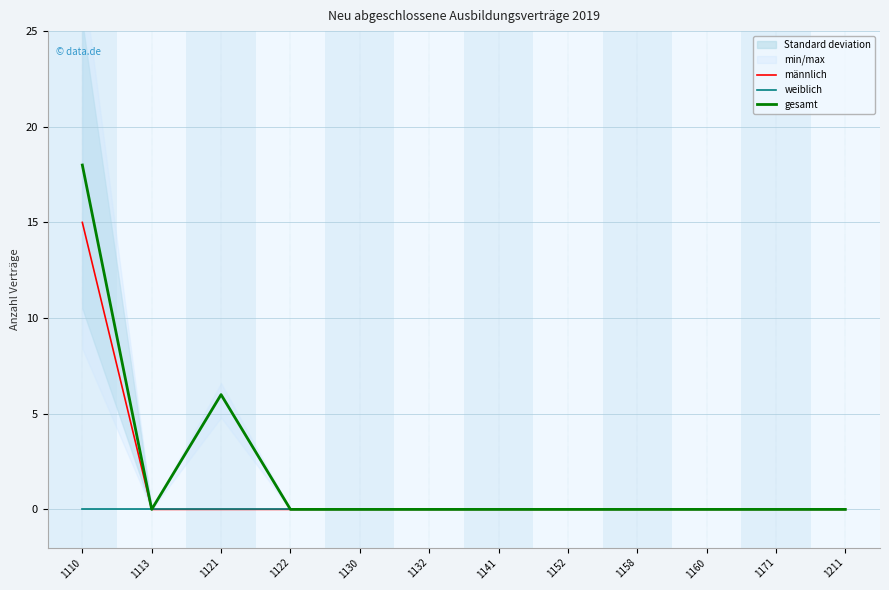

What is the maximum value shown in the chart?

18